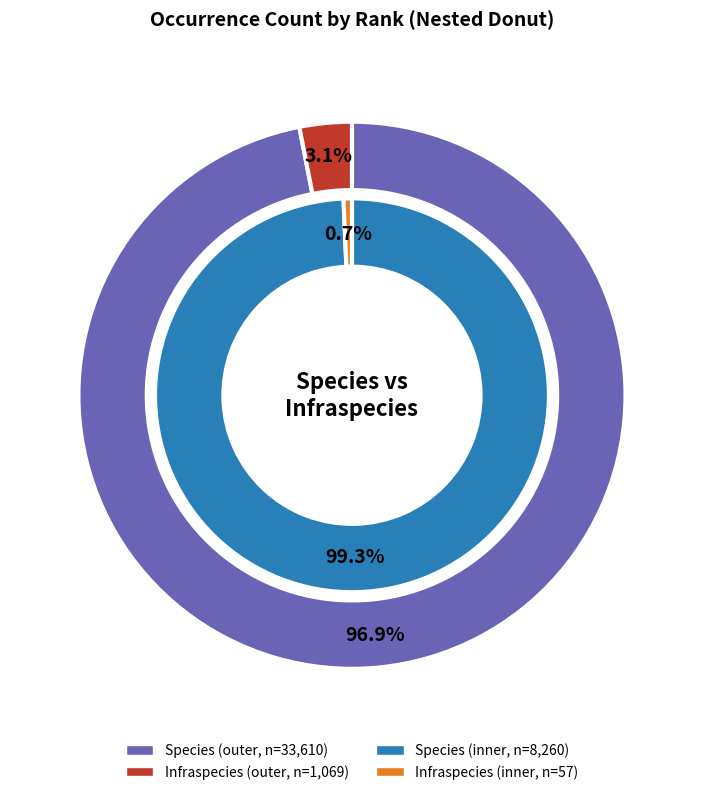

Is it true that 16 is 1% of the pie?

False